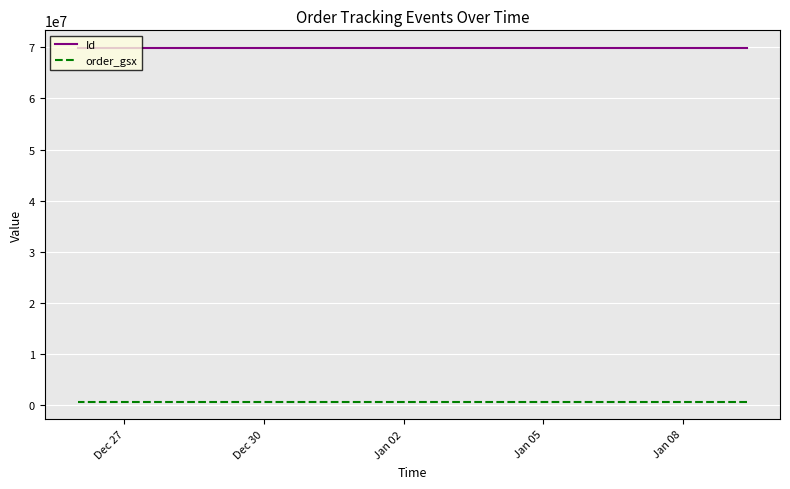

Which series has the largest range (max minus min)?

Id